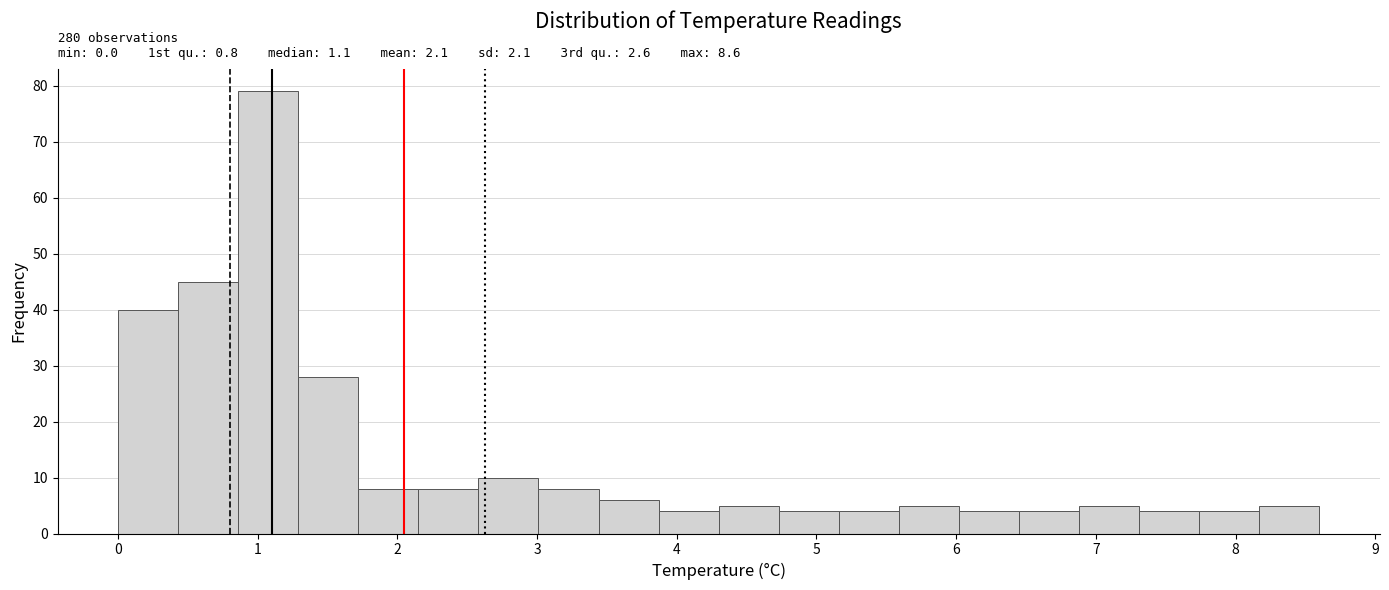

Over which range of the x-axis is the bar tallest?

0.86 to 1.29